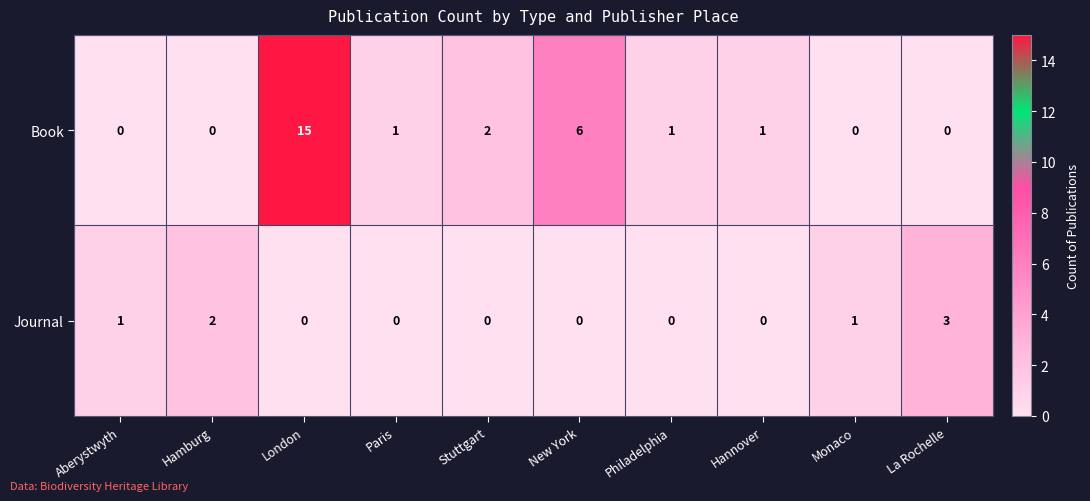

Reading left to right, list all the values displayed in this chart.

Book: Aberystwyth=0	Hamburg=0	London=15	Paris=1	Stuttgart=2	New York=6	Philadelphia=1	Hannover=1	Monaco=0	La Rochelle=0
Journal: Aberystwyth=1	Hamburg=2	London=0	Paris=0	Stuttgart=0	New York=0	Philadelphia=0	Hannover=0	Monaco=1	La Rochelle=3